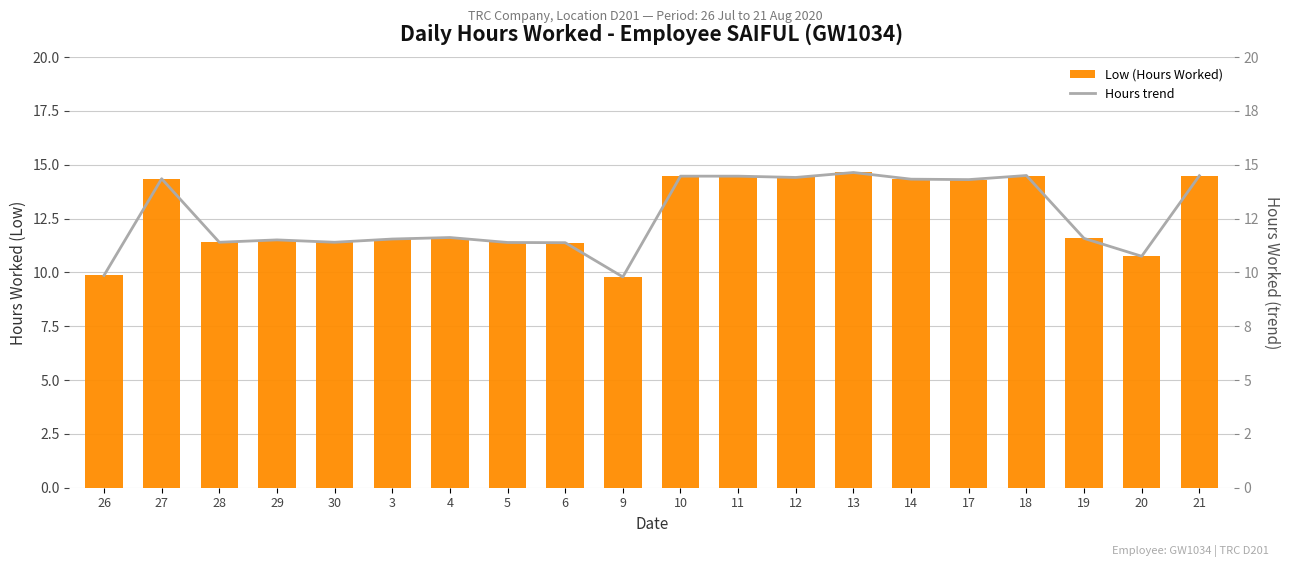

Rank the categories by Low (Hours Worked) value from lowest to highest.

9, 26, 20, 6, 5, 28, 30, 29, 3, 19, 4, 17, 14, 27, 12, 10, 11, 21, 18, 13